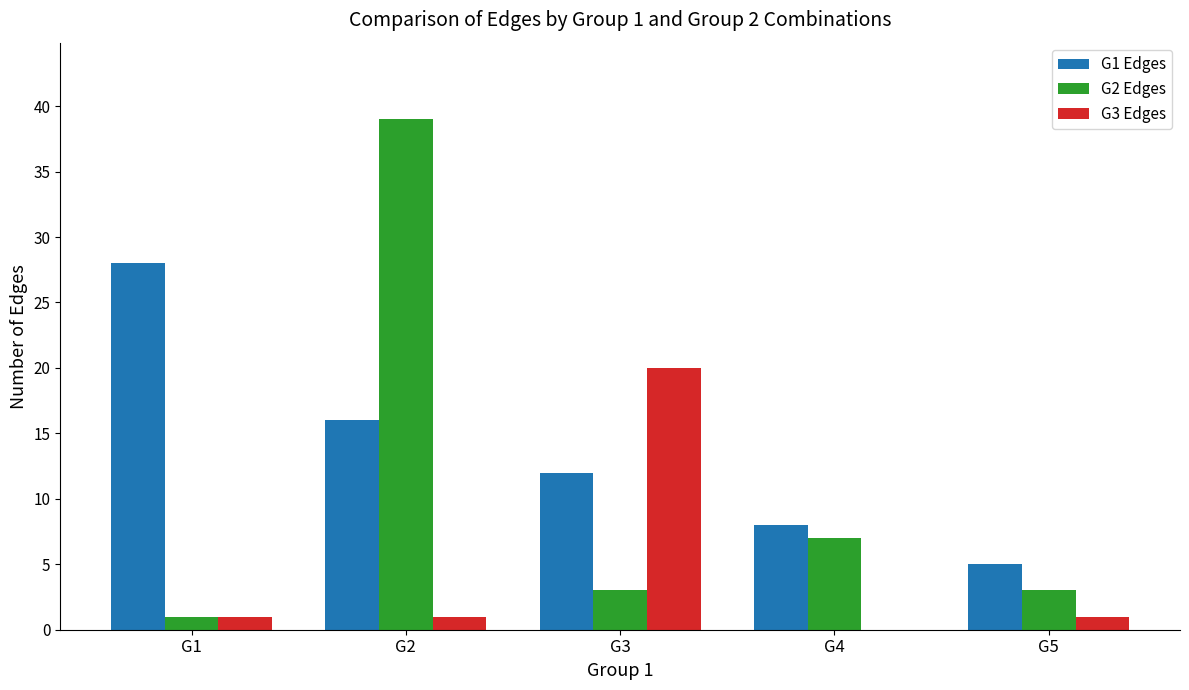

What is the greatest value displayed?

39